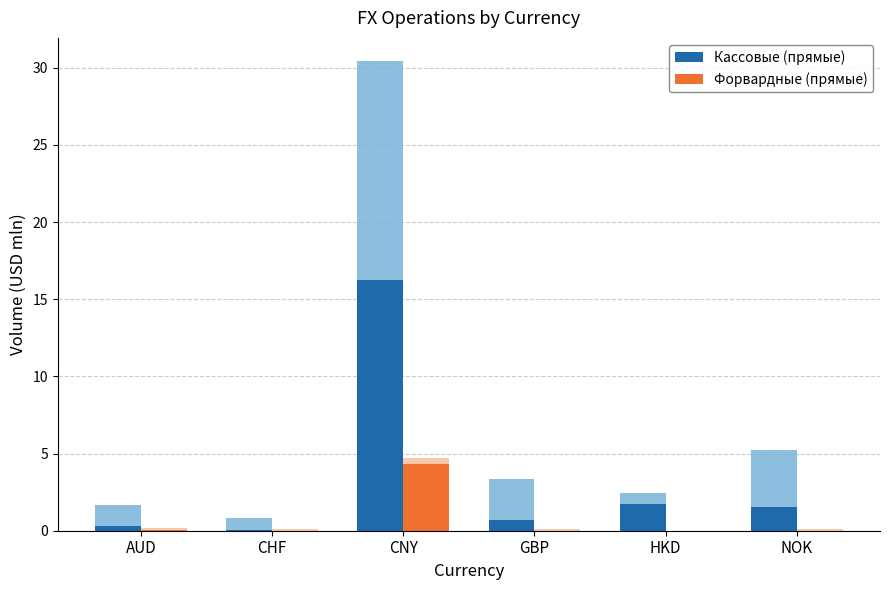

What position from the right is CNY?

4